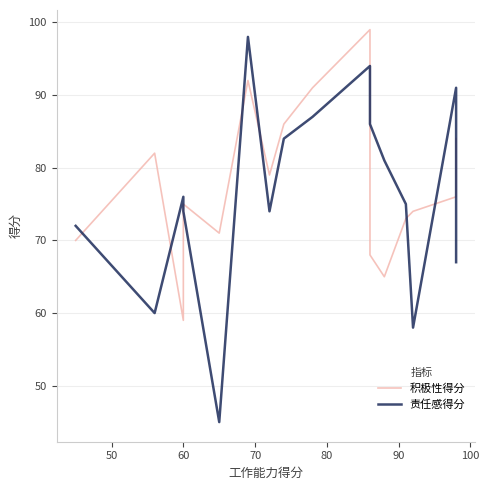

What is the spread (max minus min) of values at 60?

17